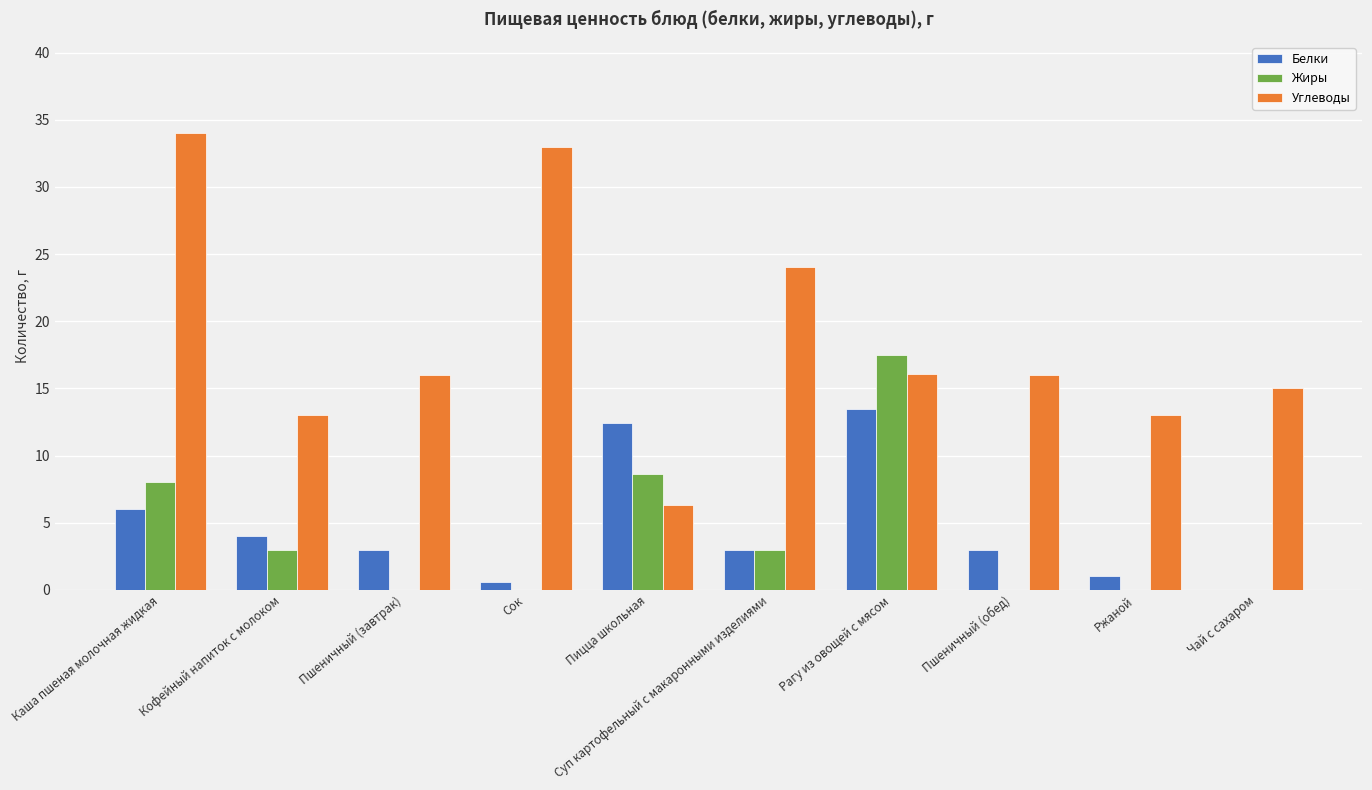

Which series has the largest total across all categories?

Углеводы